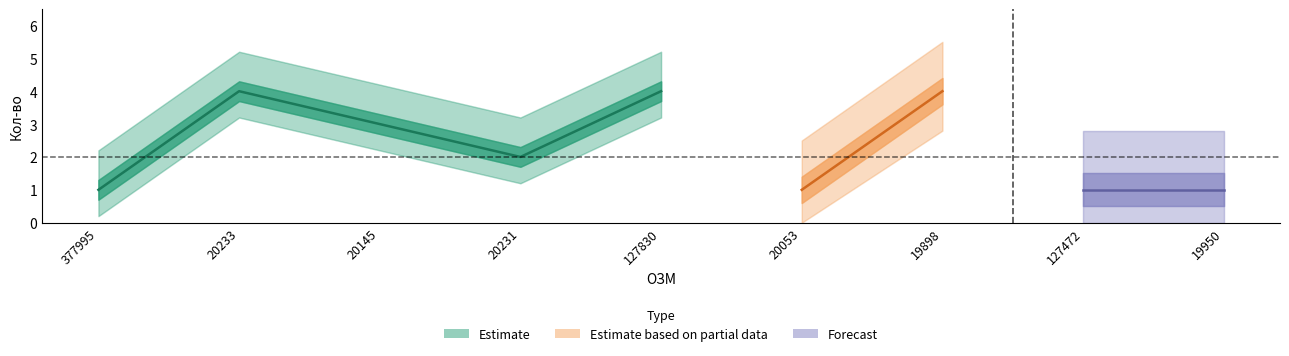

Is it true that the value at 19950 is 1?

True